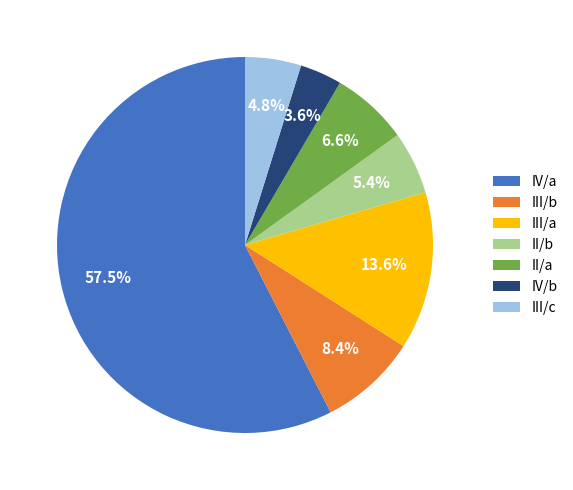

How much of the chart is everything except IV/b?

96.4%